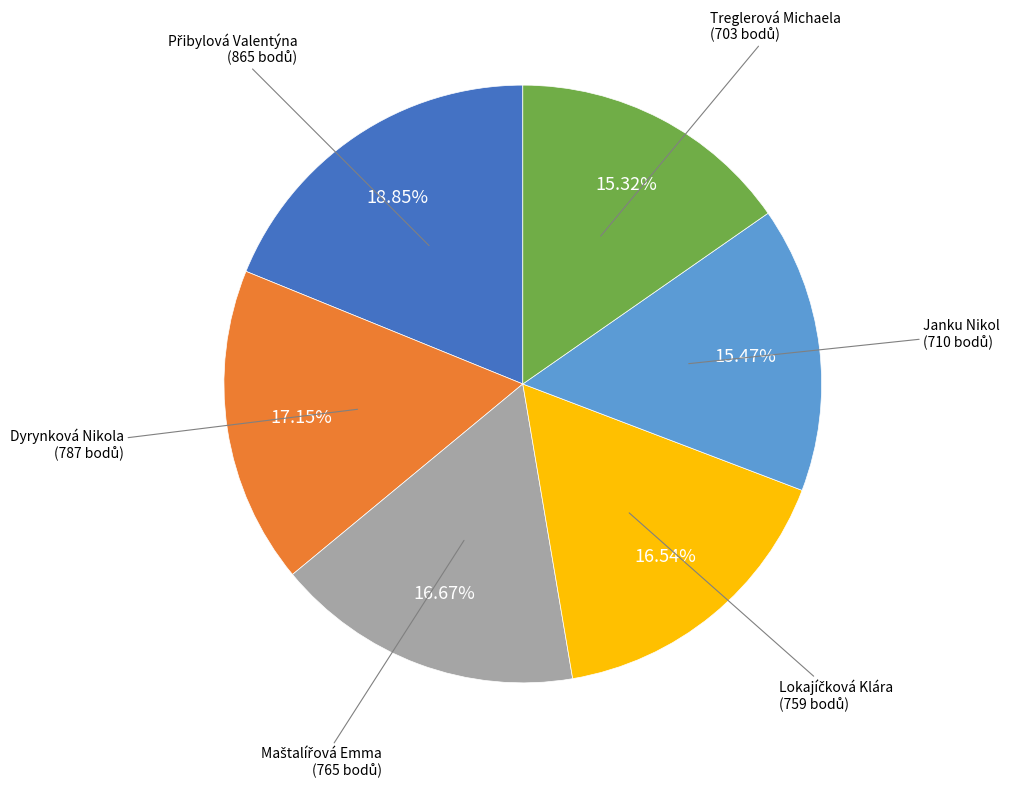

Is the sum of Dyrynková Nikola and Janku Nikol greater than half?

No